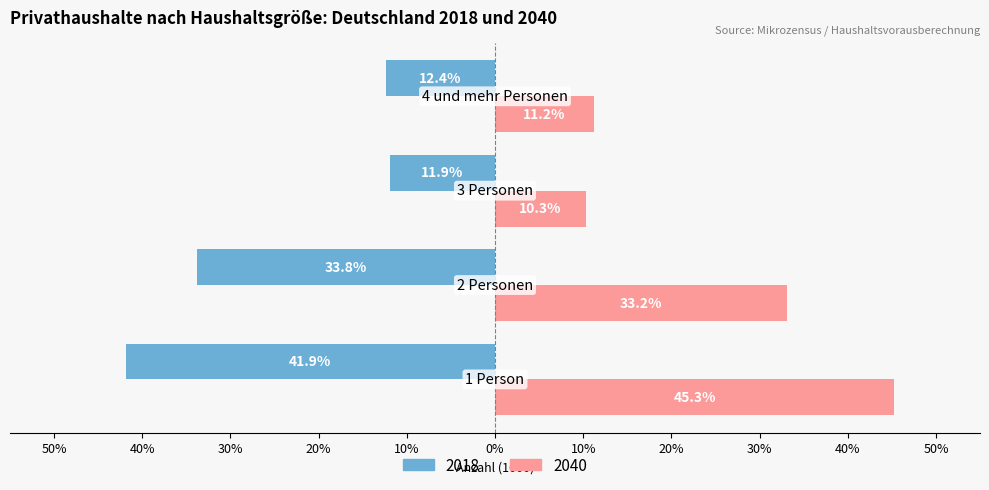

What are all the series names shown in the legend?

2018, 2040